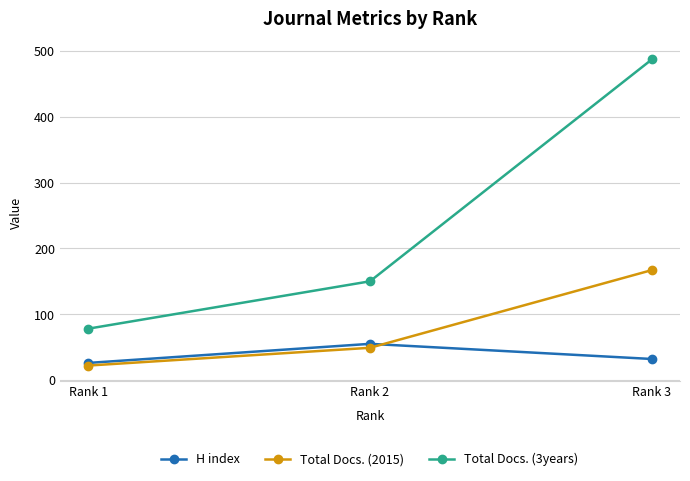

Does the chart display data point markers on the line(s)?

Yes